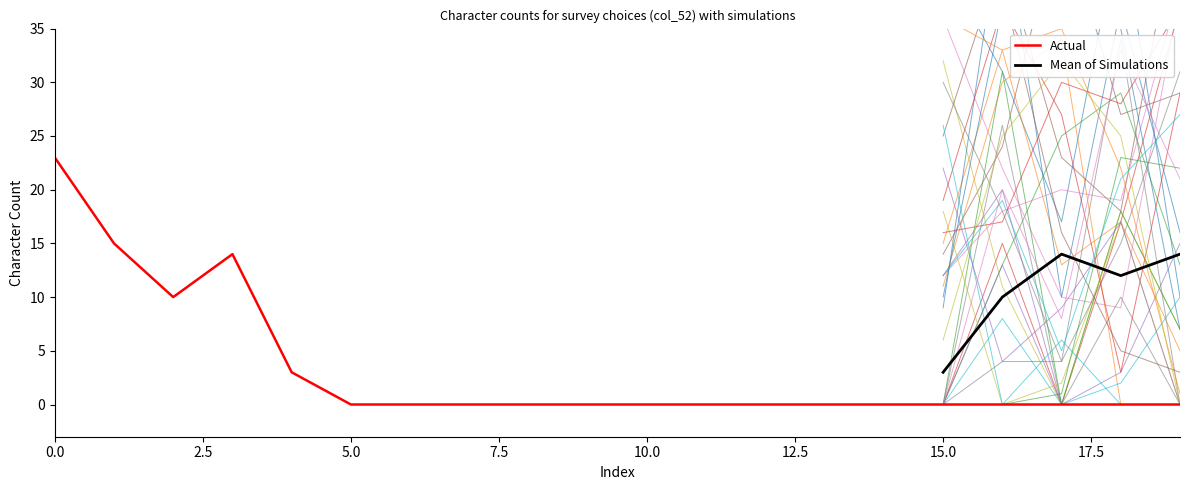

What is the change in value from 0 to 18?

-23